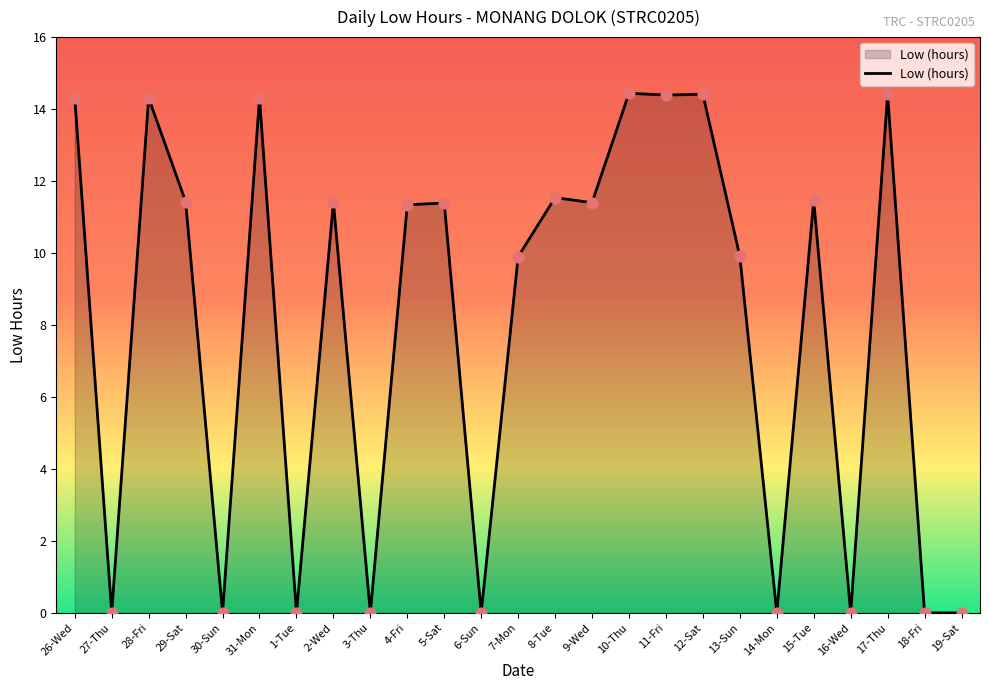

What is the change in value from 29-Sat to 4-Fri?

-0.1